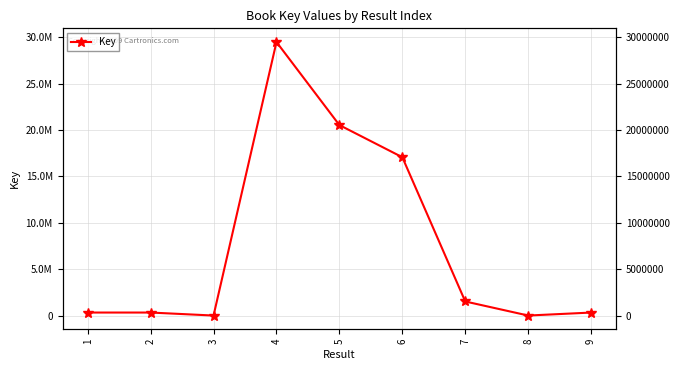

Count the number of values greater than 329967.

4